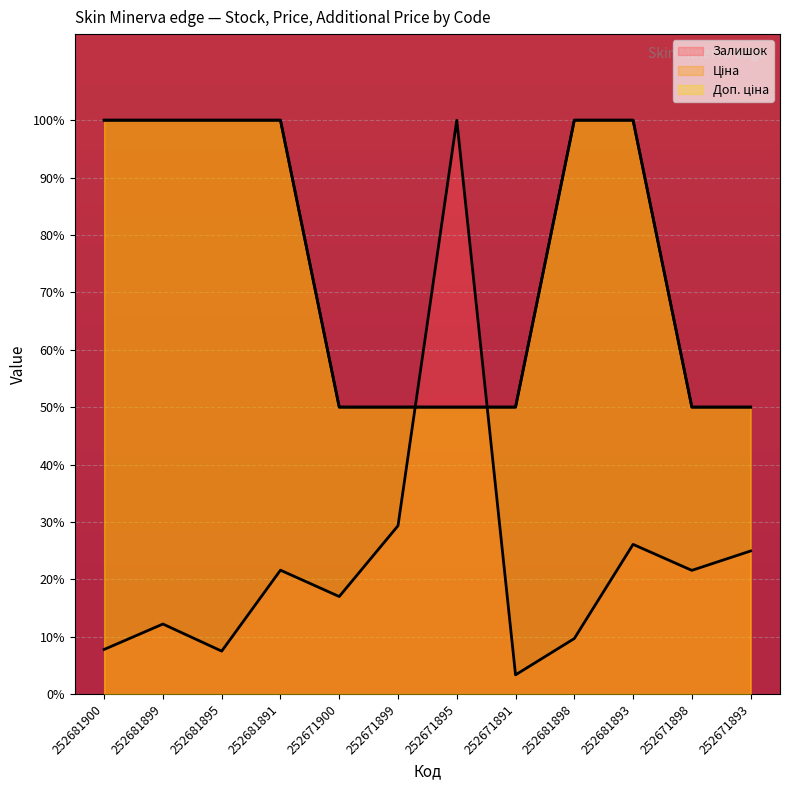

True or false: Ціна has a value of 50.0 at 252671900.

True